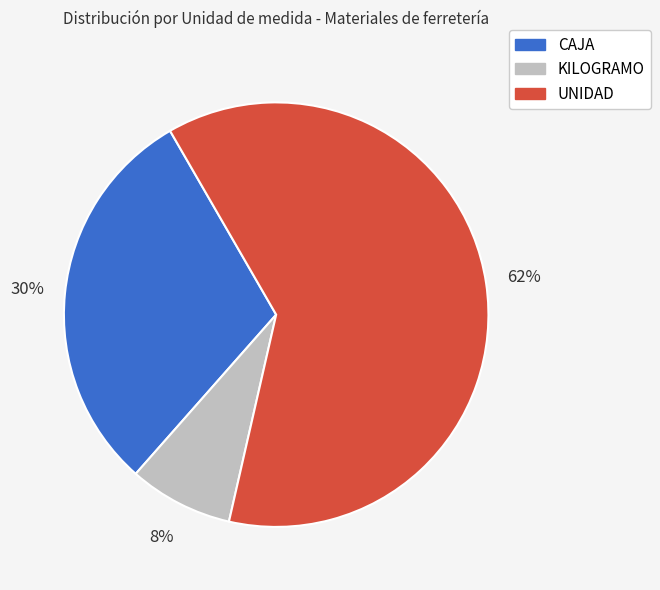

Is it true that UNIDAD is 62% of the pie?

True